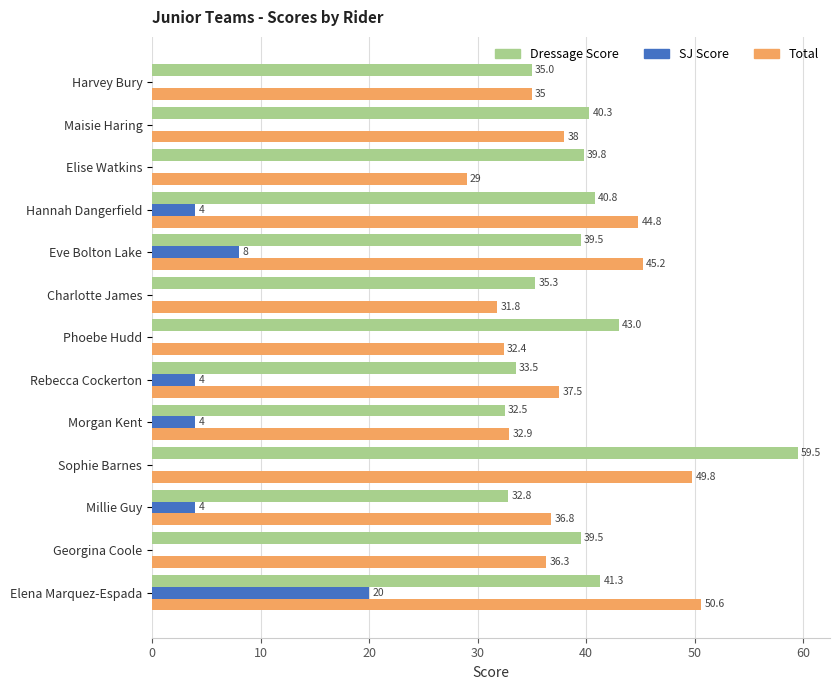

At which label is Dressage Score closest to 46?

Phoebe Hudd